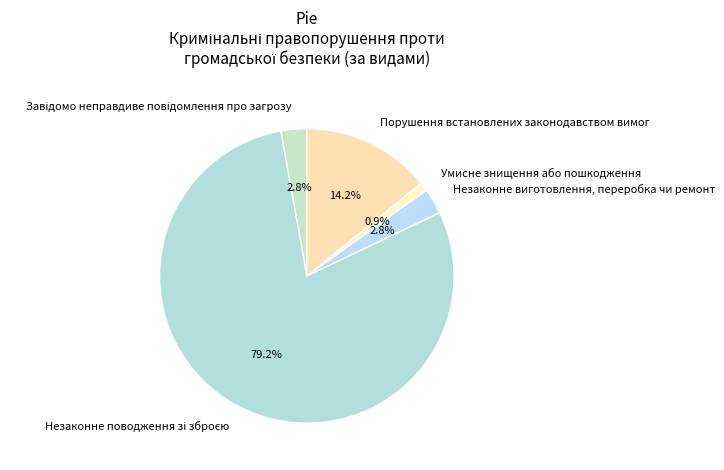

Is there a majority slice in this chart?

Yes